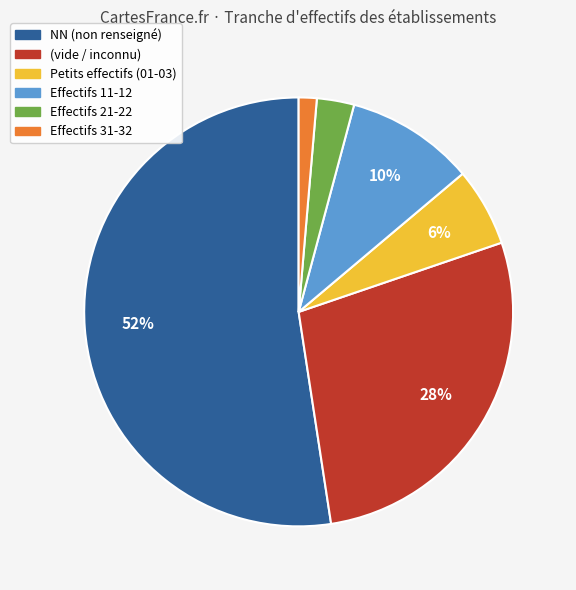

To the nearest percent, what is the average slice percentage?

17%